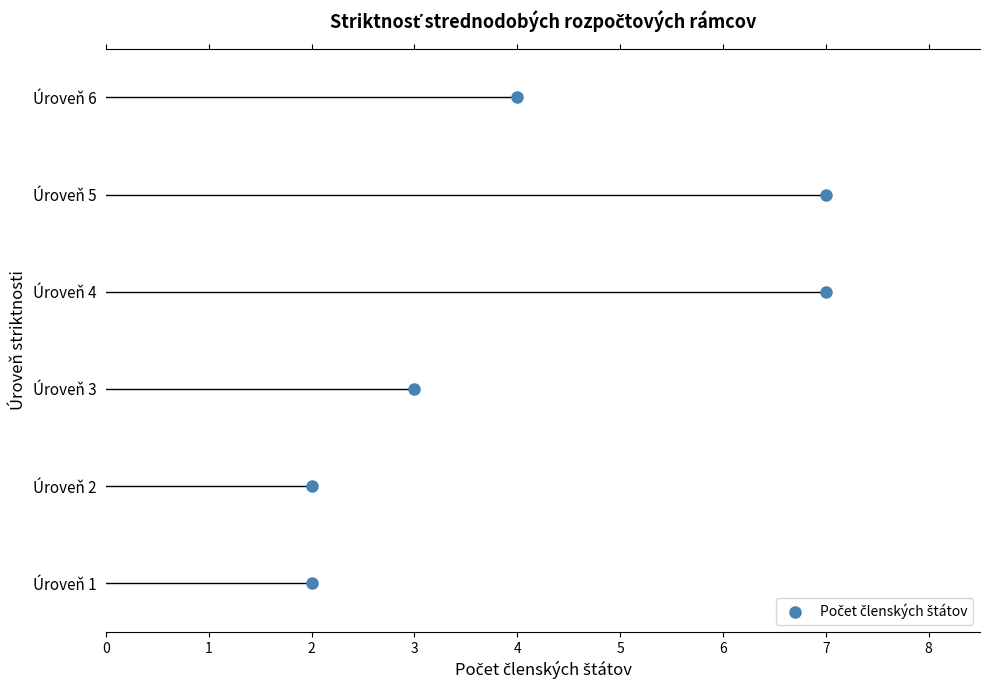

Count the number of data series in this chart.

1